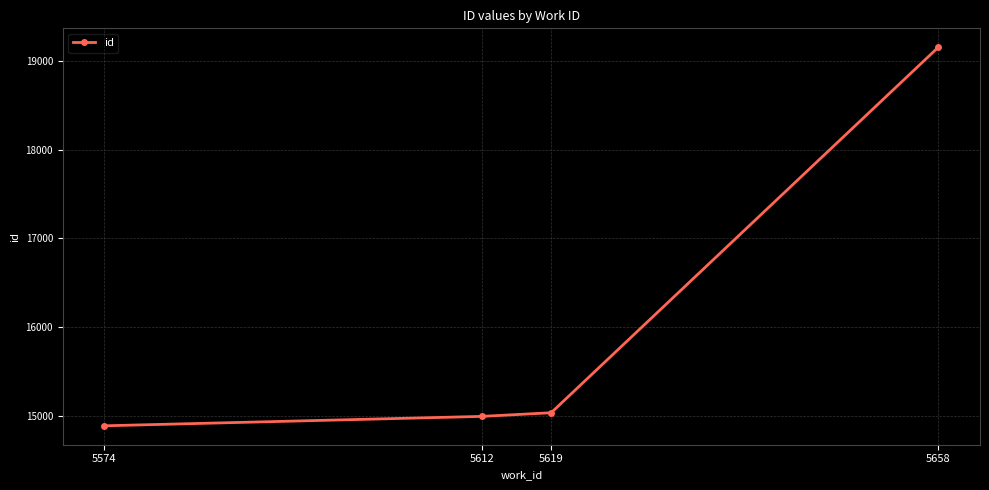

Read the value at 5658, to the nearest 10.

19150